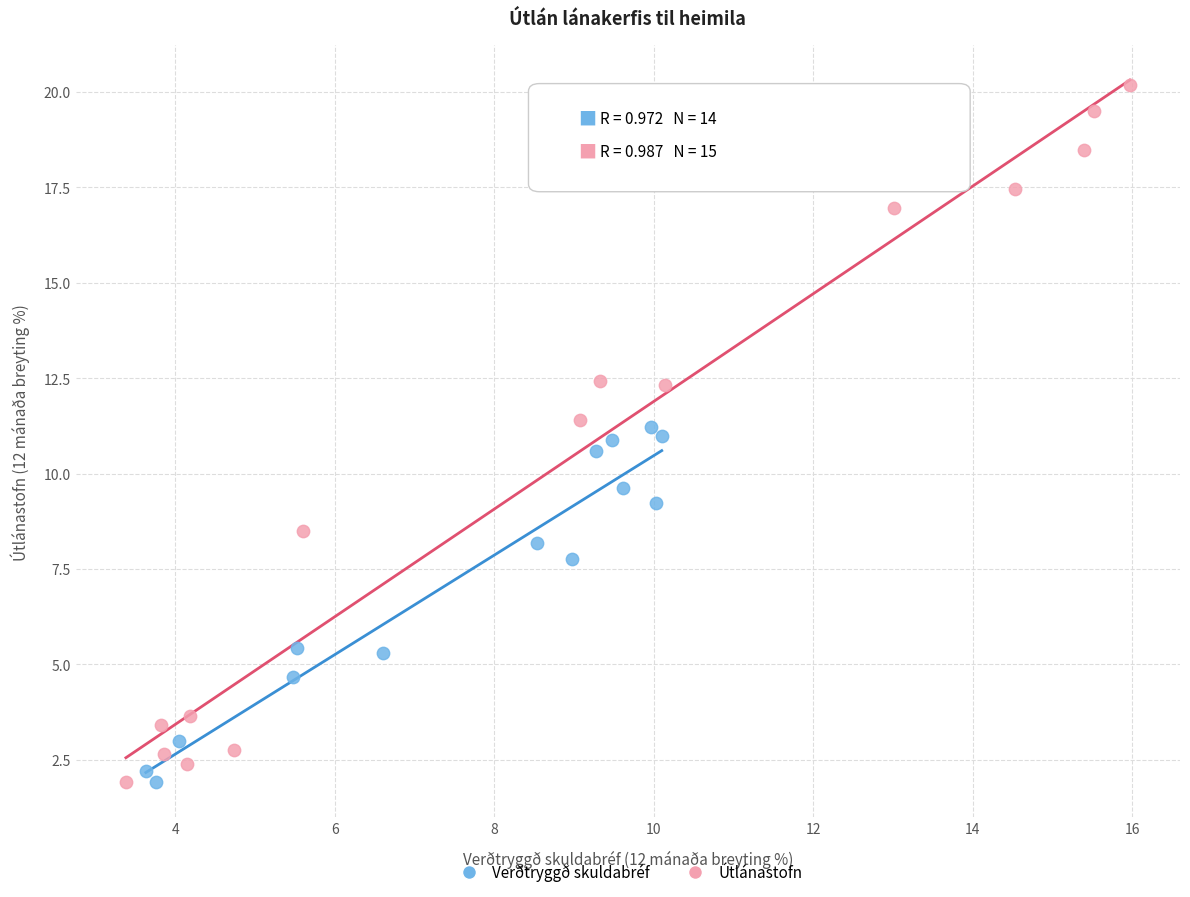

Which series contains the highest Y value?

Útlánastofn